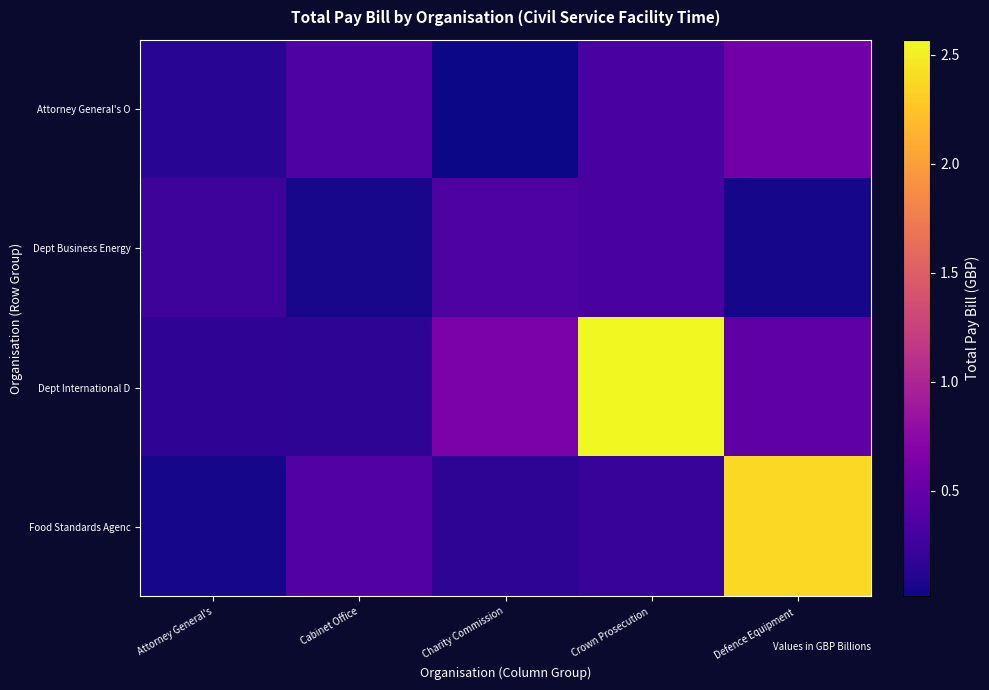

At how many categories does at least one series exceed 1?

2